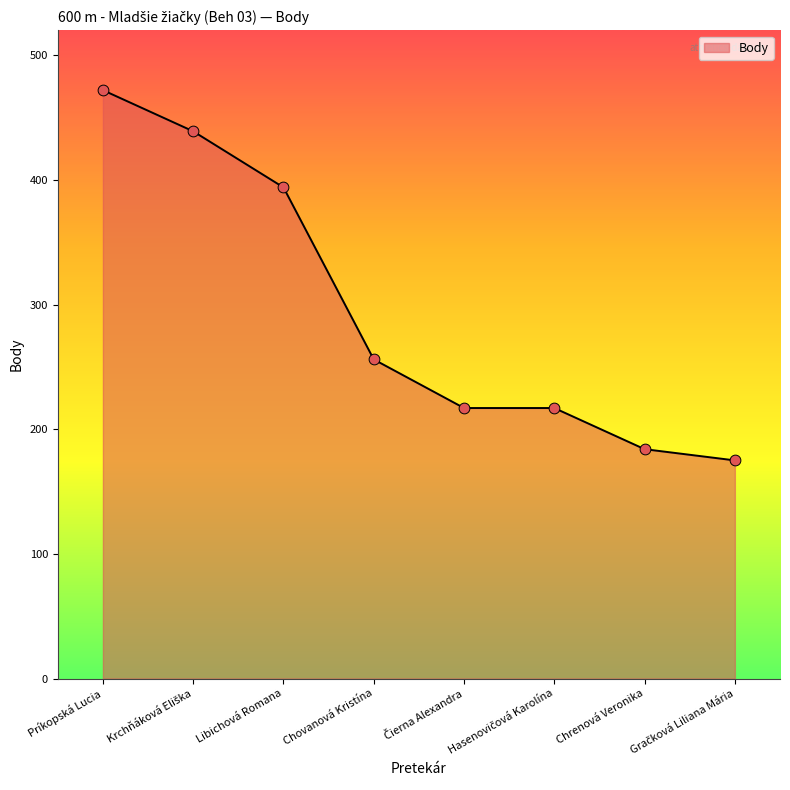

What value does the data have at Príkopská Lucia?

472